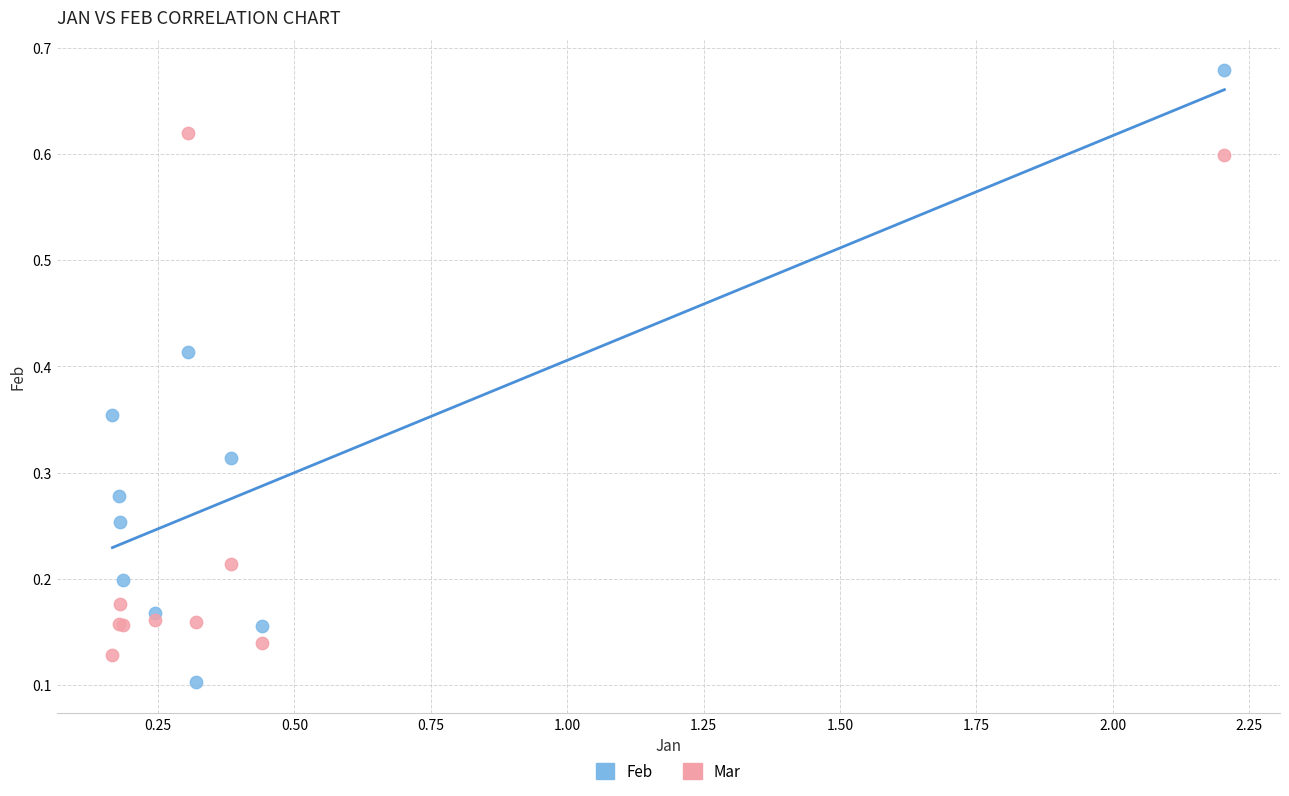

Which series contains the lowest Y value?

Feb